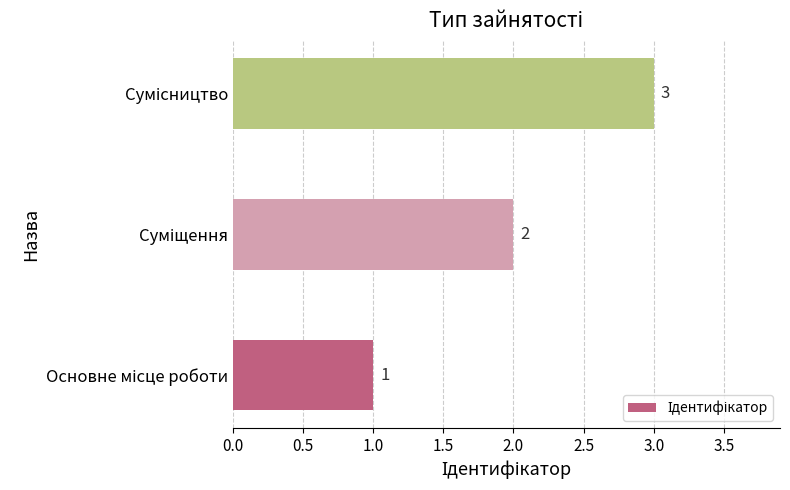

What is the sum of all values?

6